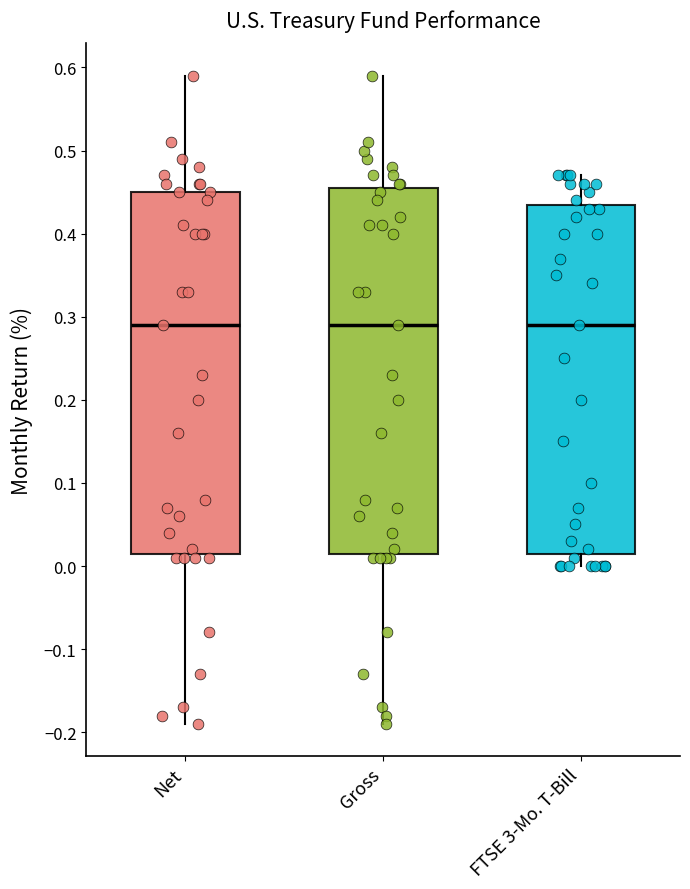

Where does the lower whisker of the box for Gross end on the y-axis? The values are not printed on the chart, so give them approximately, as read against the axis.

-0.19